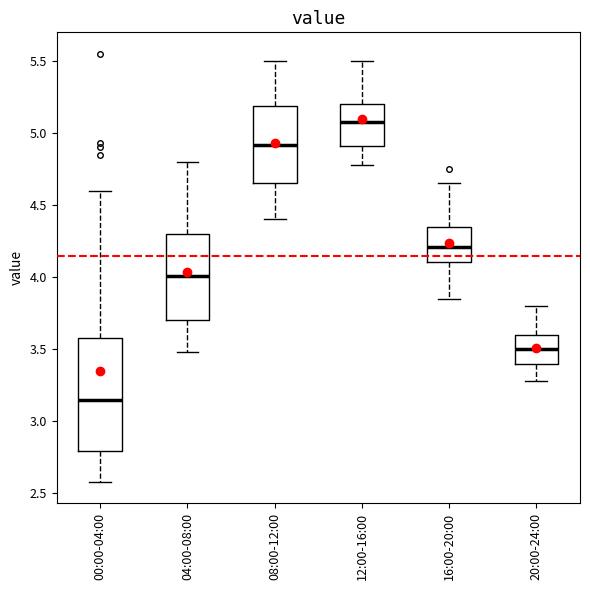

Where is the upper edge of the box for 12:00-16:00 on the y-axis? The values are not printed on the chart, so give them approximately, as read against the axis.

5.20